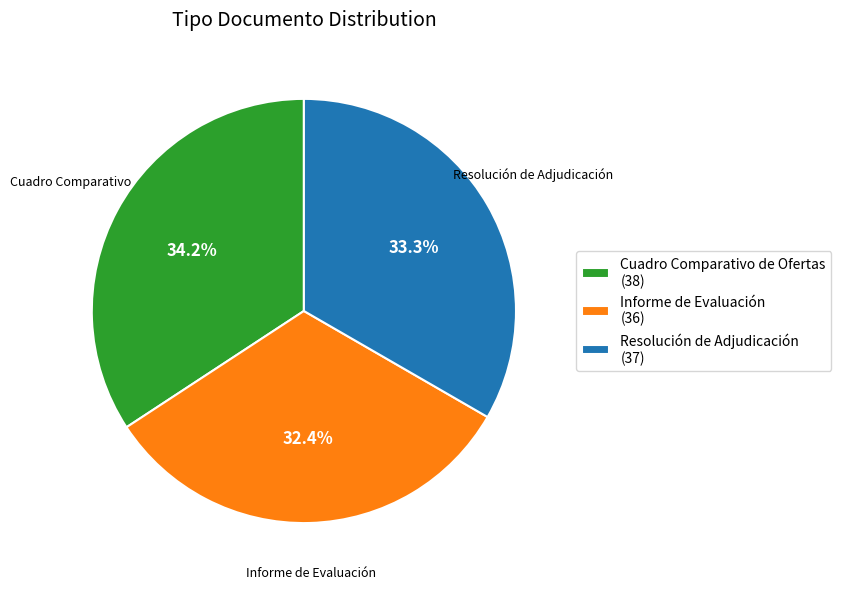

To the nearest percent, what portion does Resolución de Adjudicación represent?

33%